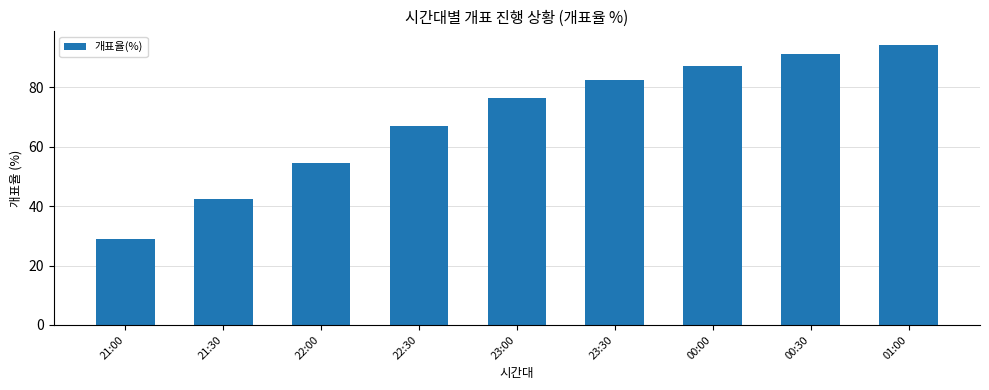

Which has a higher value, 00:00 or 21:00?

00:00